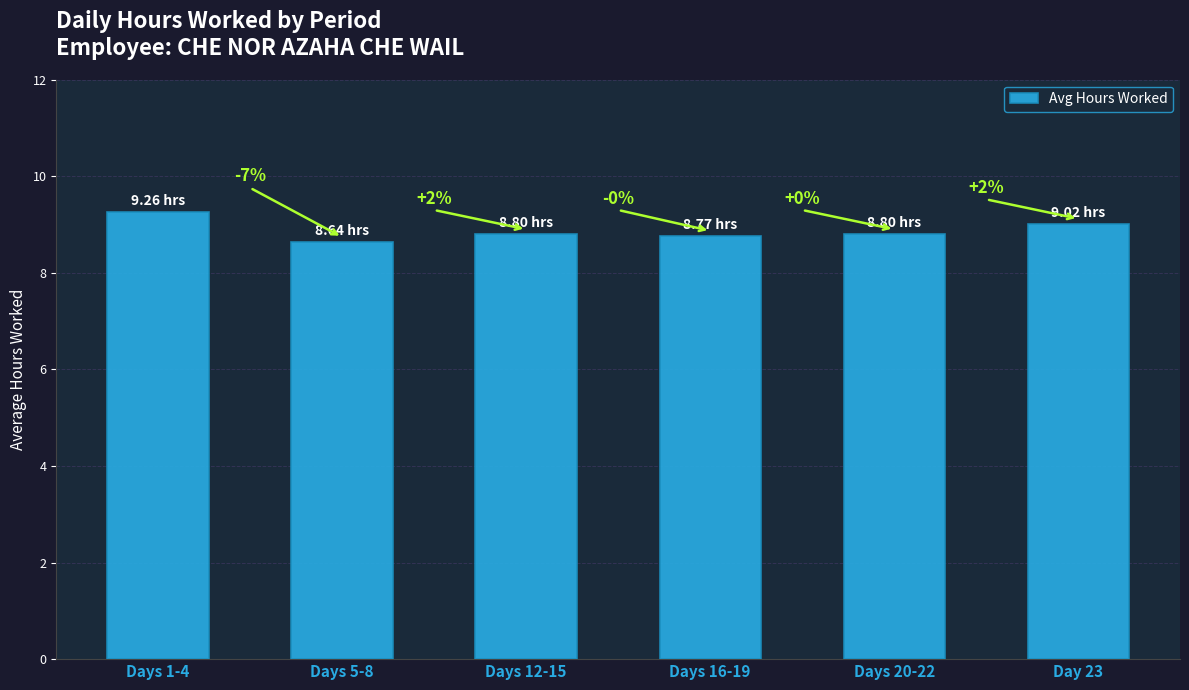

How many bars are there in total?

6